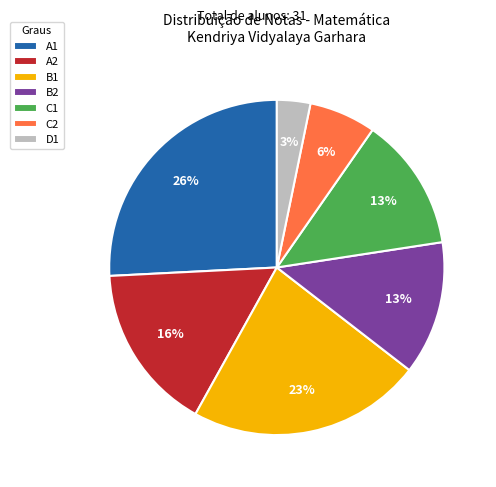

True or false: C2 accounts for 1% of the total.

False